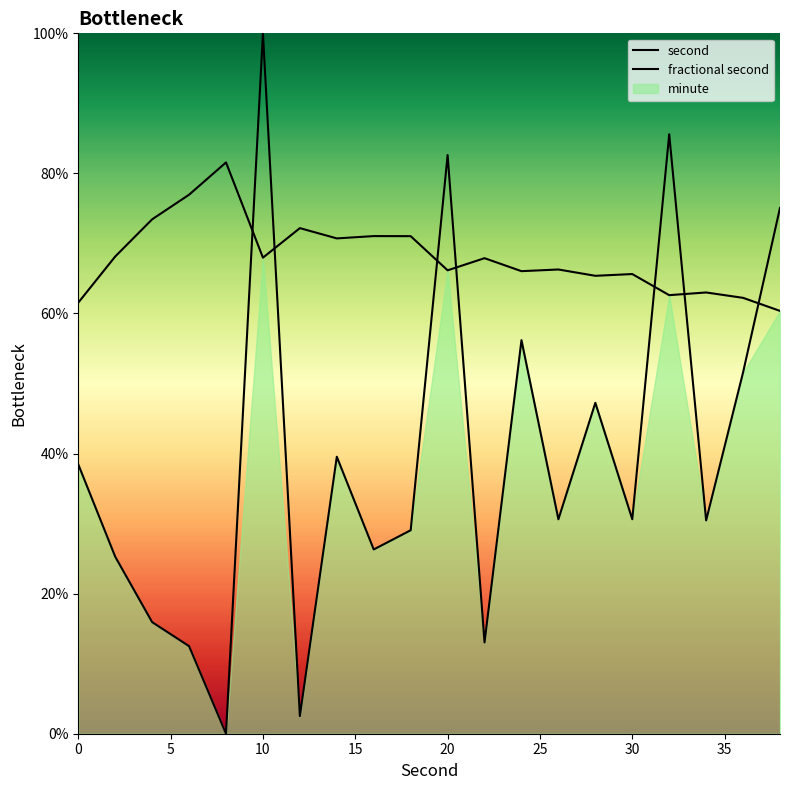

Is it true that fractional second equals 114.9 at 15?

False